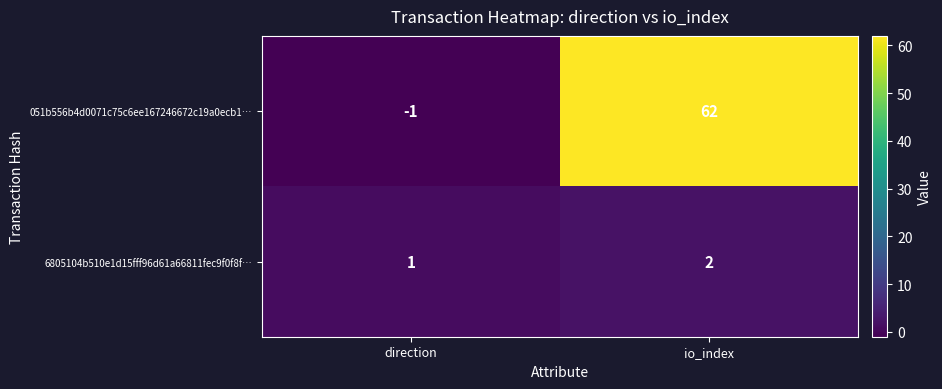

The value of 051b556b4d0071c75c6ee167246672c19a0ecb1… at direction is -1. True or false?

True